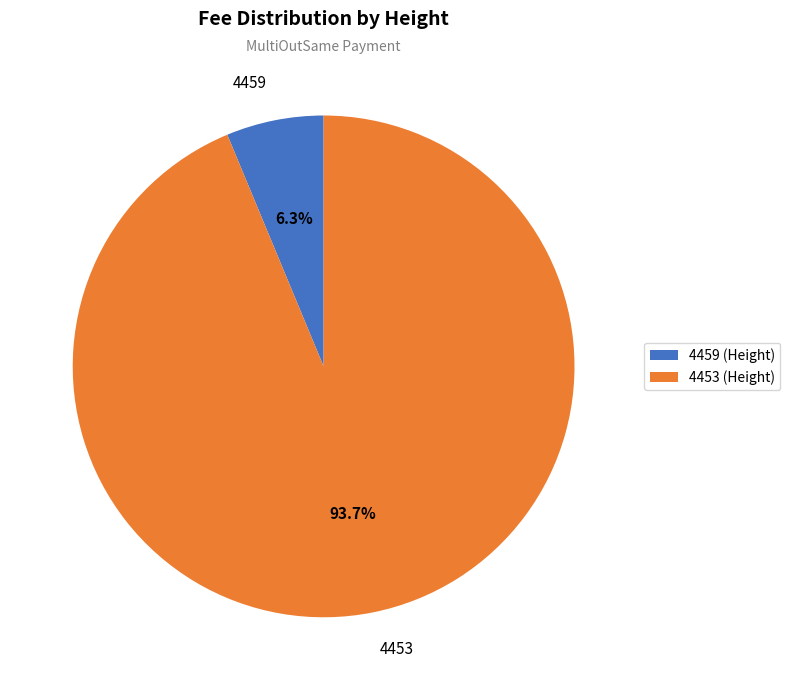

The 4453 slice represents 94% of the pie. True or false?

True